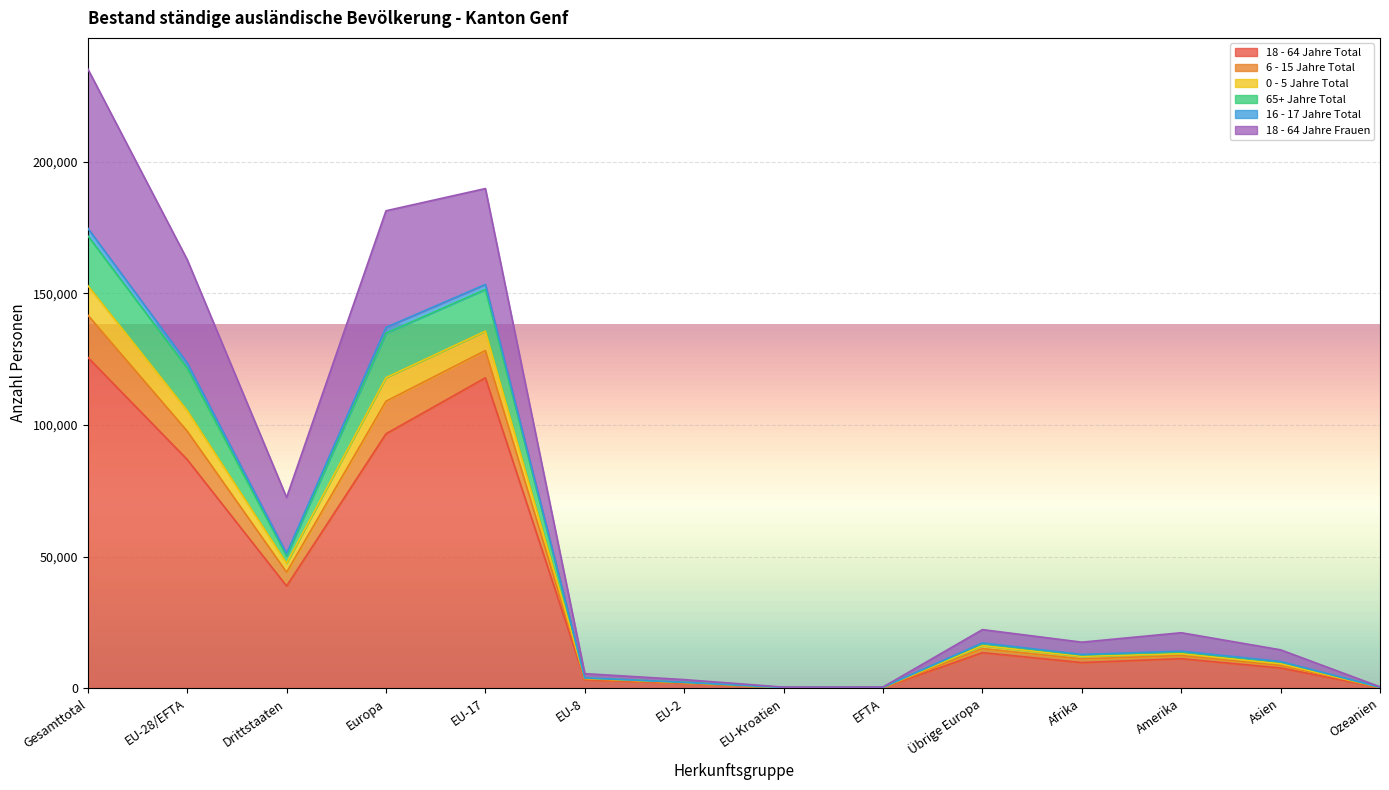

Which category has the highest value in the 18 - 64 Jahre Total series?

Gesamttotal